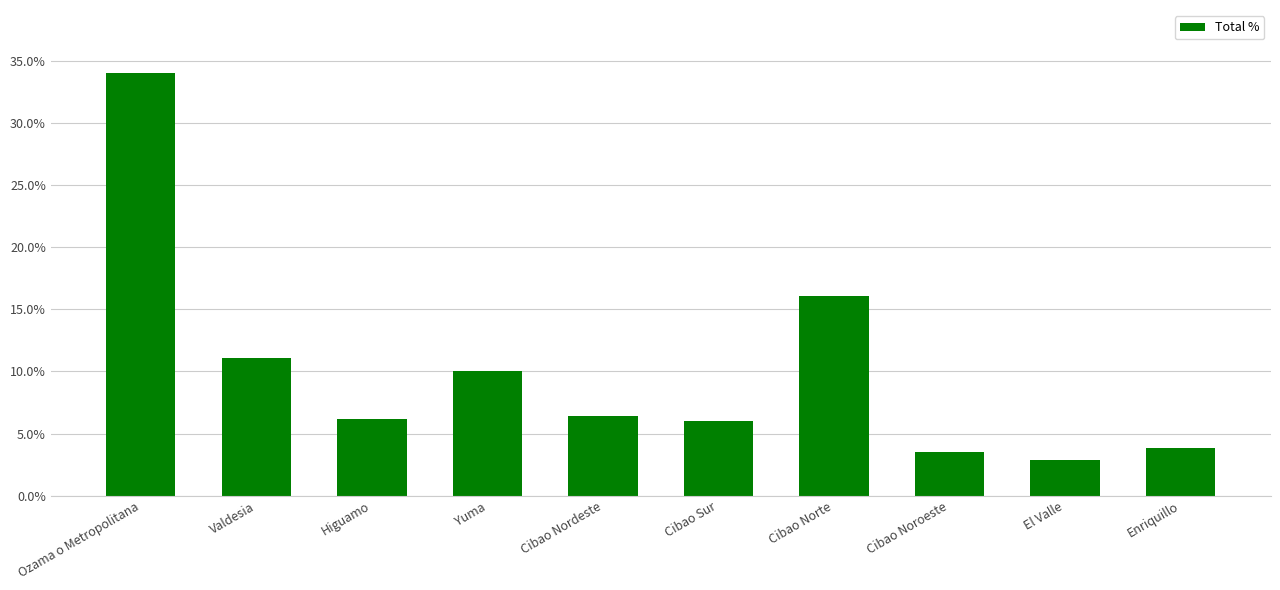

The value at Valdesia is 11.0. True or false?

True